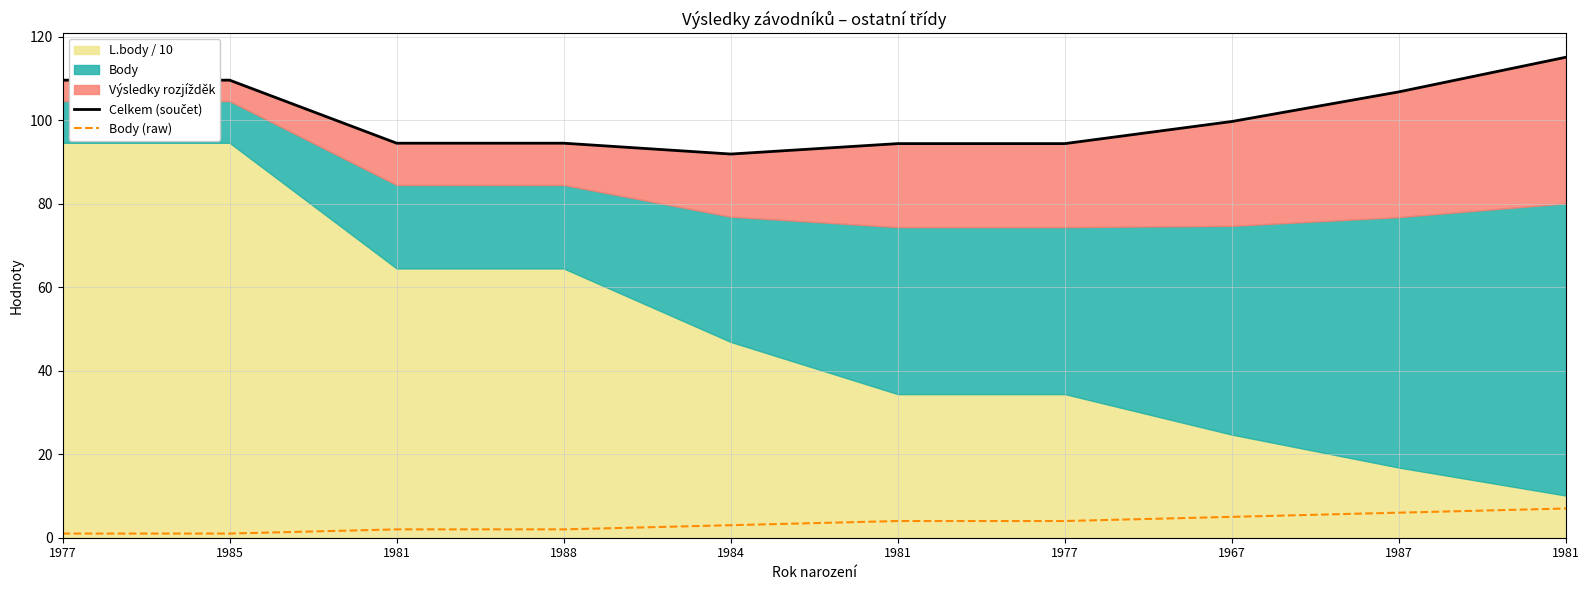

Which category has the lowest value in the Body (raw) series?

1977